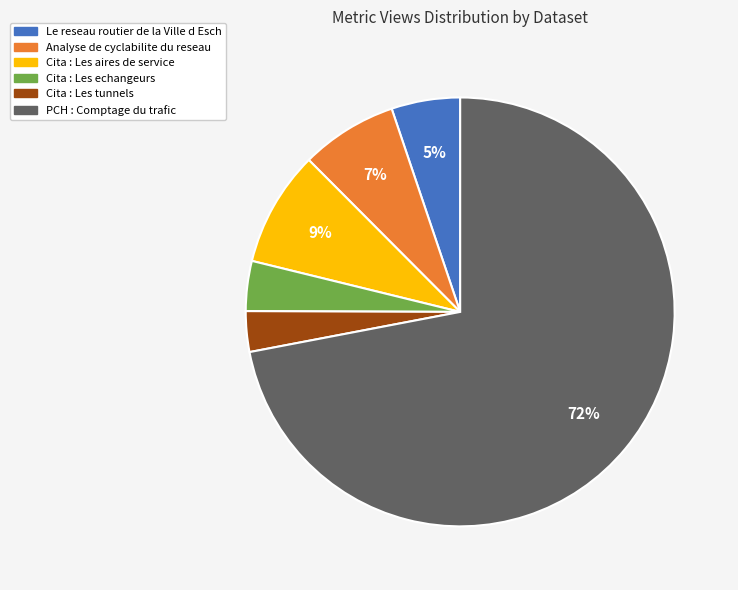

True or false: Analyse de cyclabilite du reseau accounts for 14% of the total.

False